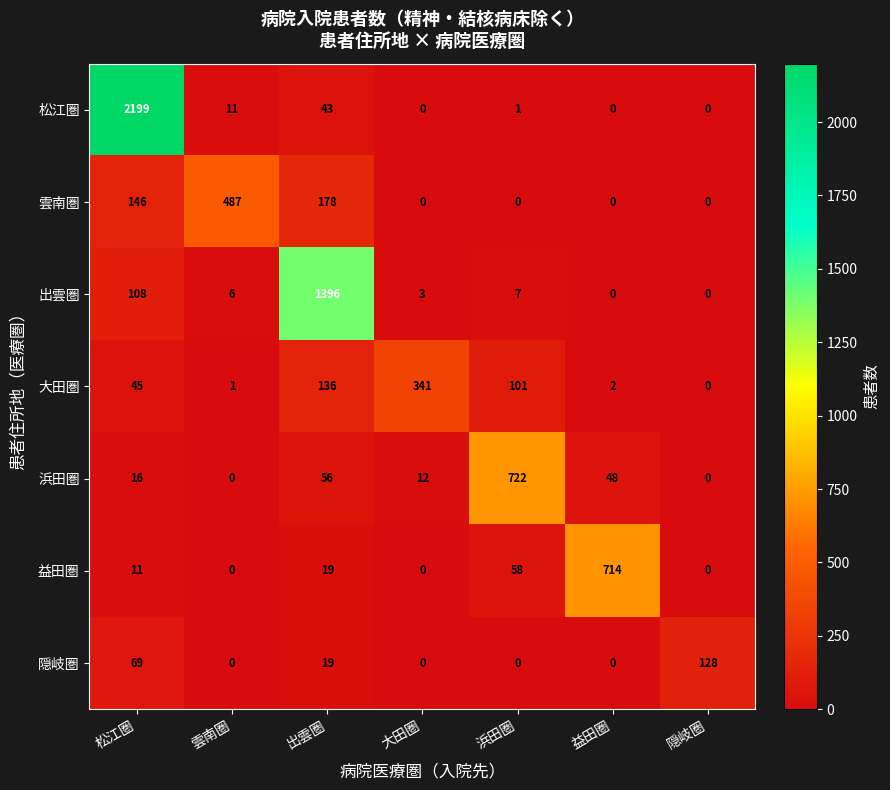

Which series has the largest range (max minus min)?

松江圏